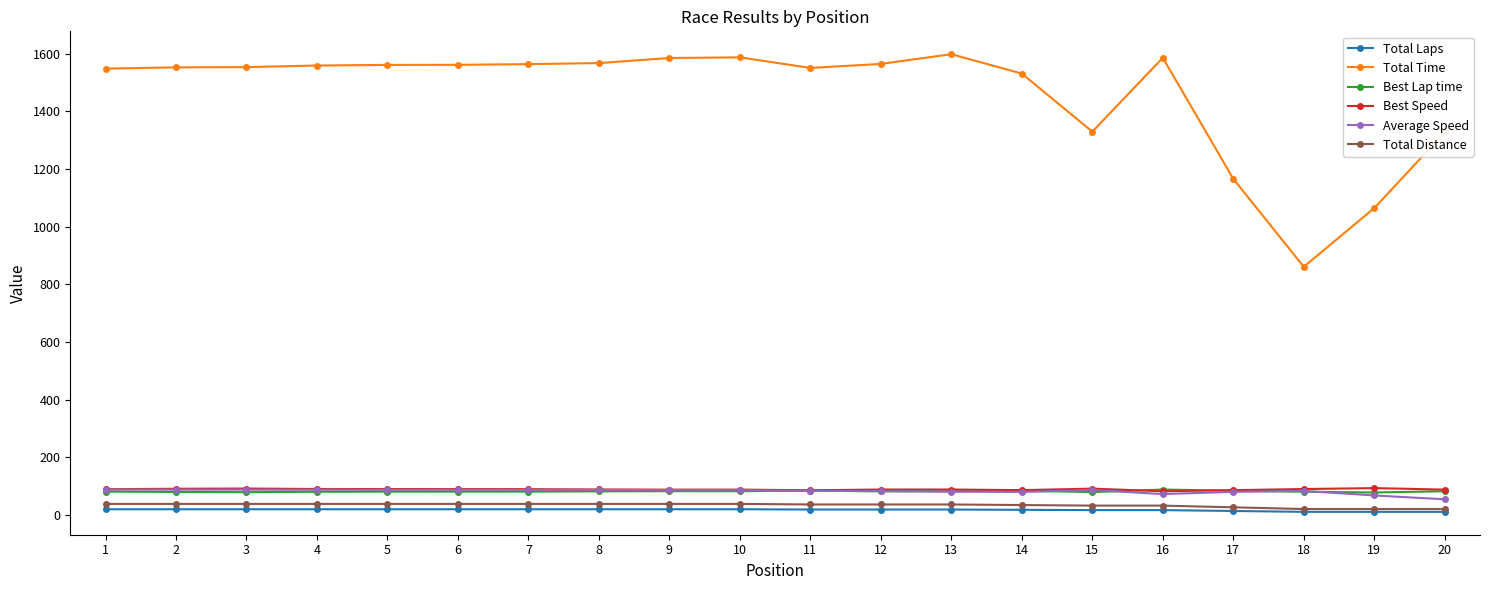

True or false: Total Laps has a value of 18.0 at 13.

True